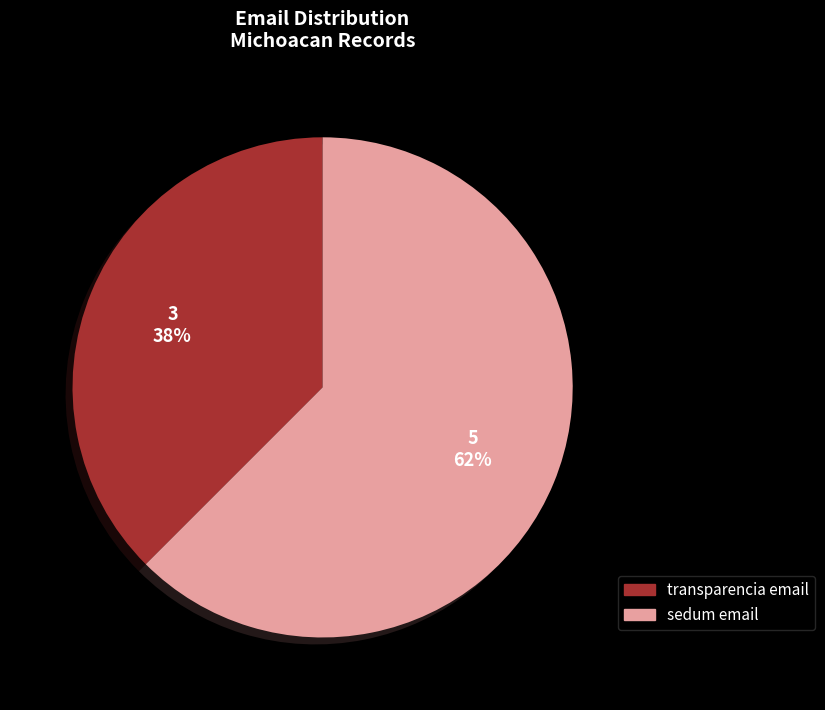

To the nearest percent, what is the average slice percentage?

50%